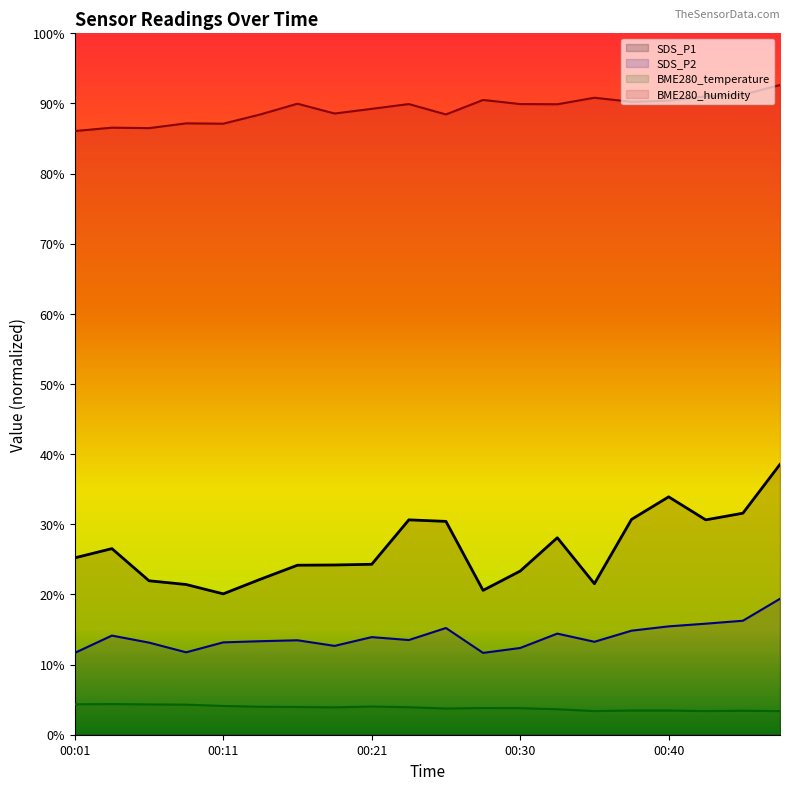

At which category does BME280_temperature reach its first local valley?

00:18